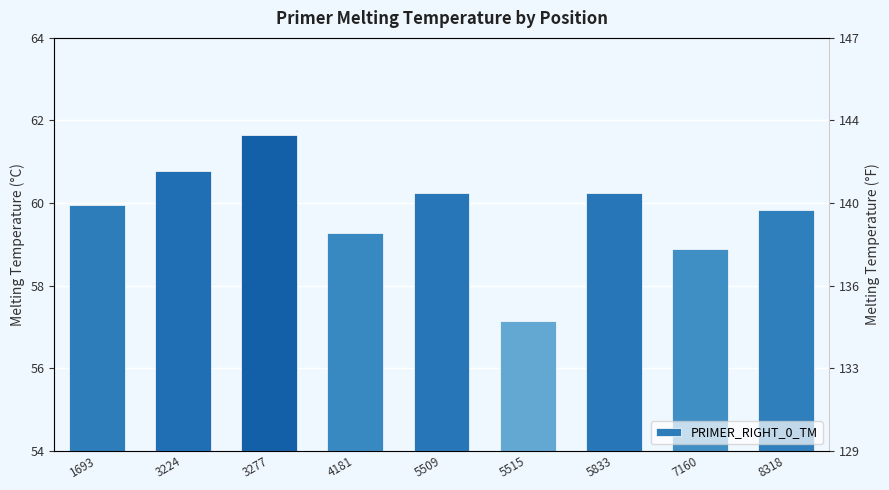

How many data points does each series have?

9